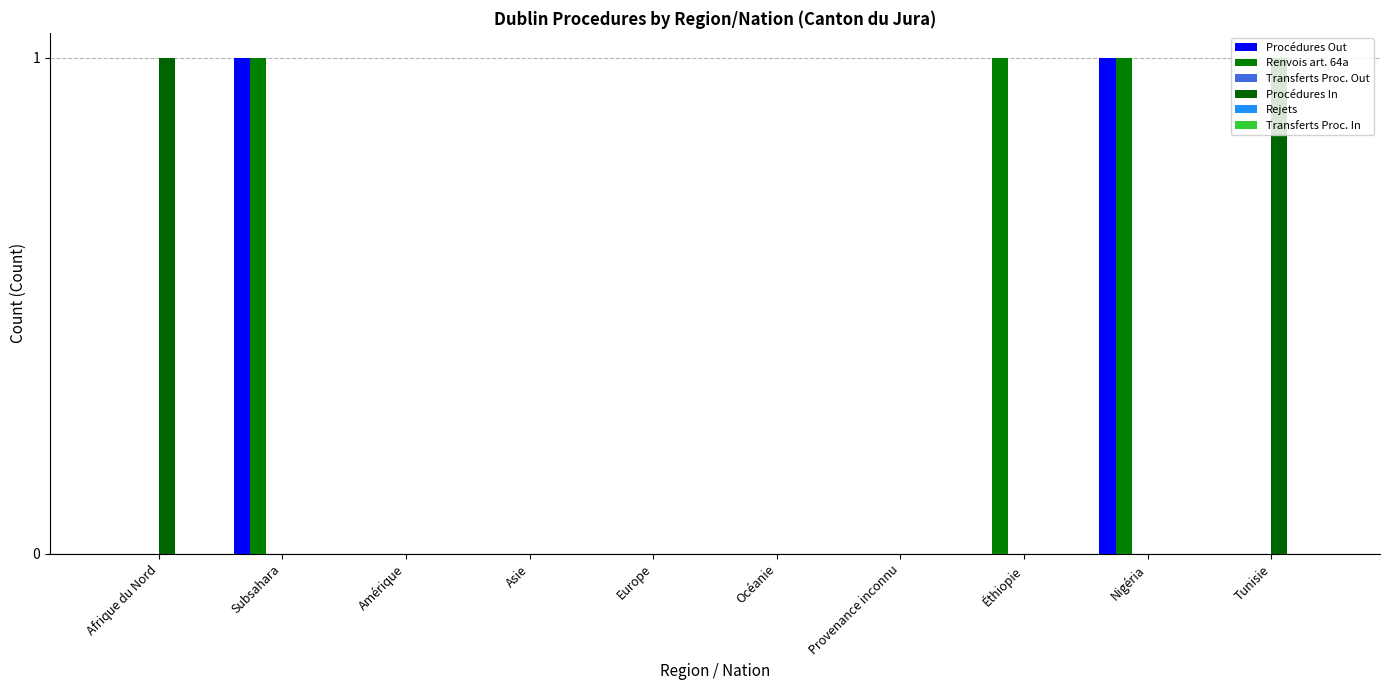

How many series are shown in this chart?

3